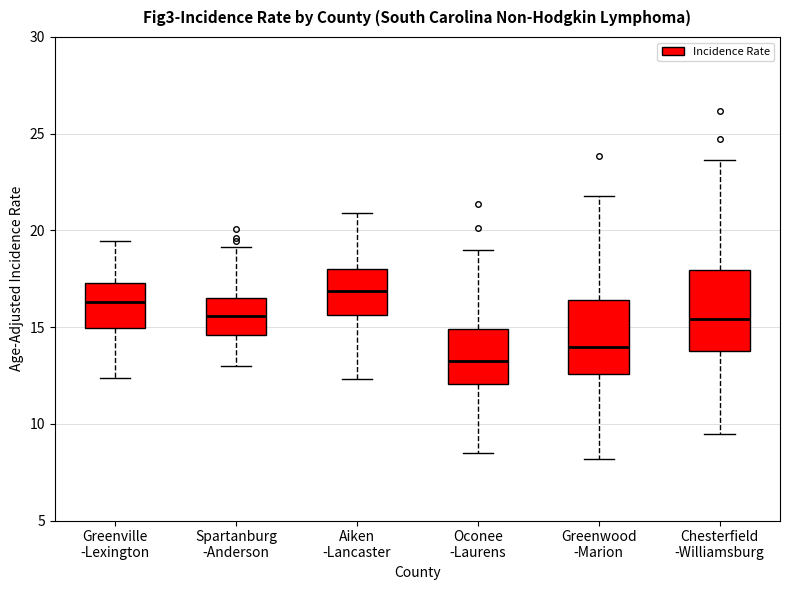

Reading left to right, transcribe this box plot: for each box, give where its median line is, the range the box spans, and where its two whiskers end, as read against the y-axis. The values are not printed on the chart, so give them approximately, as read against the axis.

Greenville -Lexington: median 16.5, box 15.0 to 17.5, whiskers 12.5 to 19.5
Spartanburg -Anderson: median 15.5, box 14.5 to 16.5, whiskers 13.0 to 19.0
Aiken -Lancaster: median 17.0, box 15.5 to 18.0, whiskers 12.5 to 21.0
Oconee -Laurens: median 13.5, box 12.0 to 15.0, whiskers 8.5 to 19.0
Greenwood -Marion: median 14.0, box 12.5 to 16.5, whiskers 8.0 to 22.0
Chesterfield -Williamsburg: median 15.5, box 13.5 to 18.0, whiskers 9.5 to 23.5